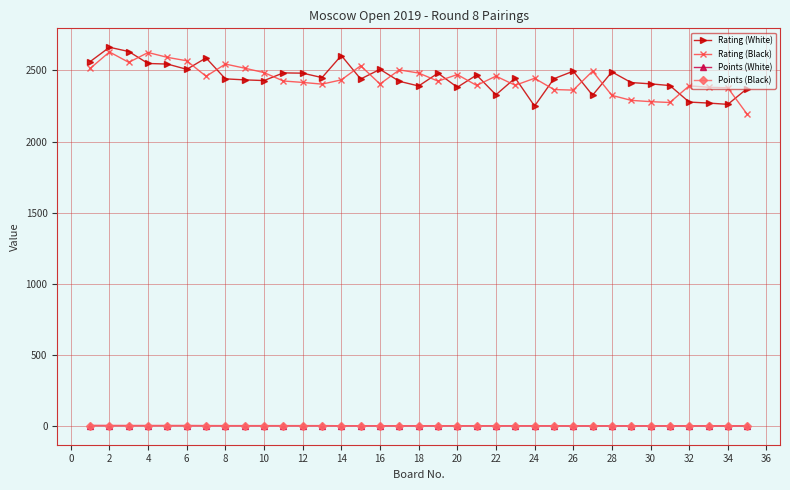

How many intersections are there between Rating (Black) and Rating (White)?

18